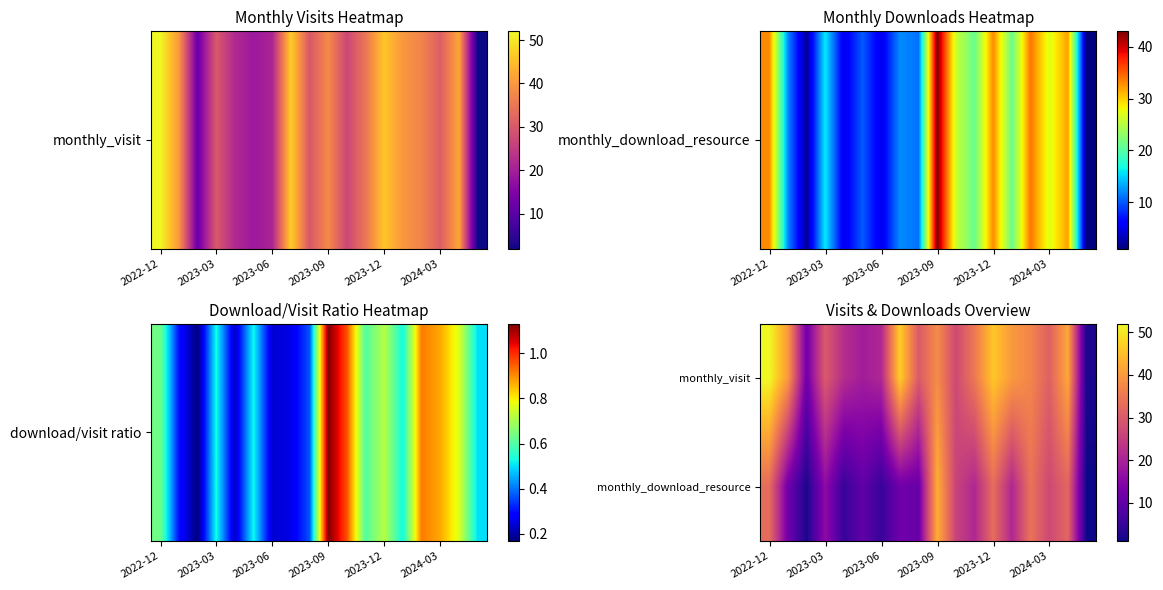

How many distinct data groups are displayed?

2